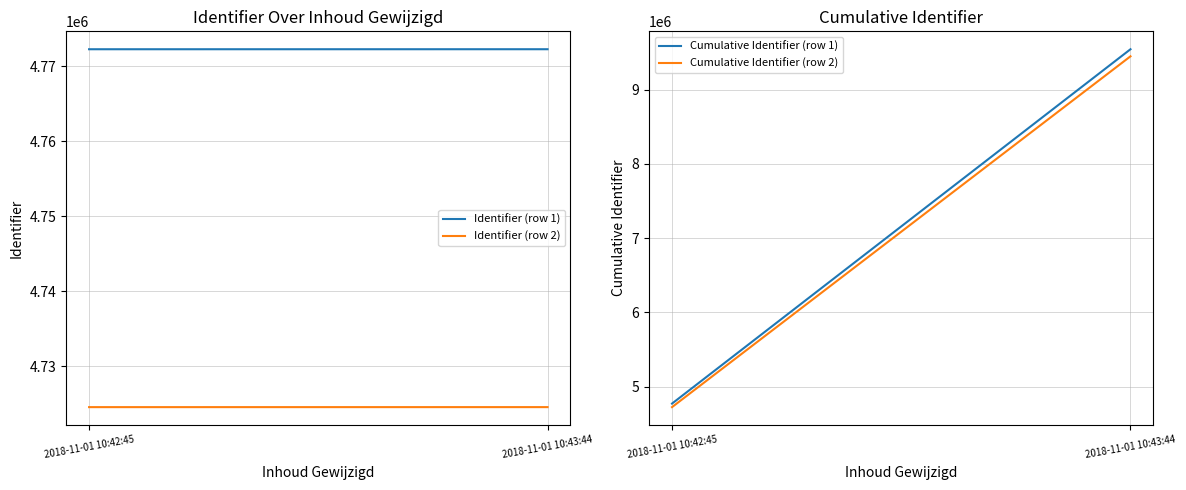

What is the difference between the maximum and minimum values in the Identifier (row 1) series?

2.0